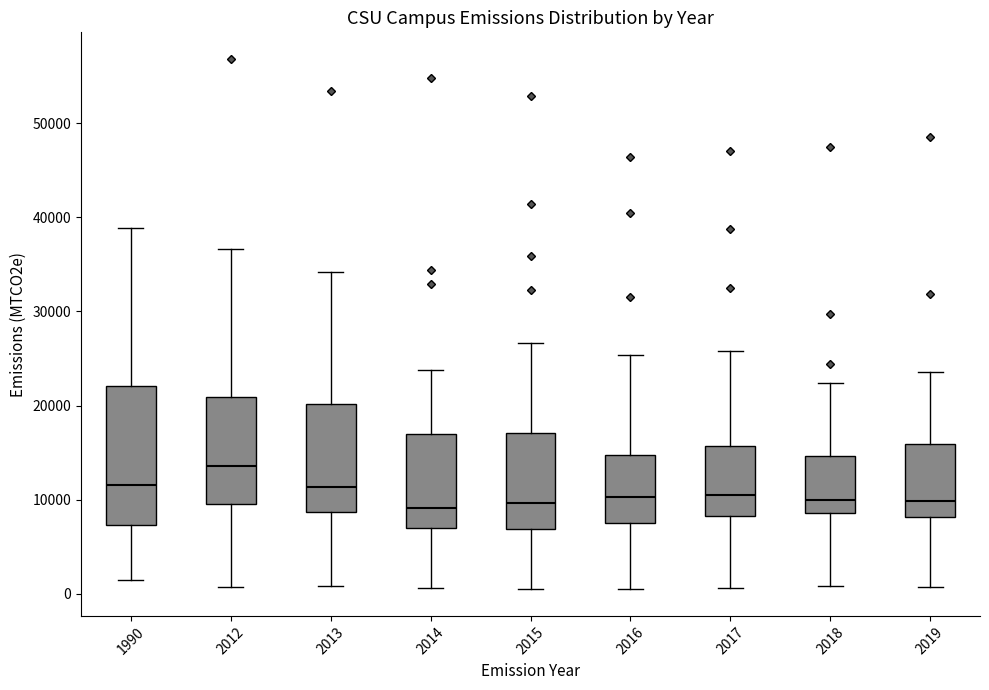

Reading left to right, read every box against the y-axis: the position of its median line, the range the box covers, and the ends of its whiskers. The values are not printed on the chart, so give them approximately, as read against the axis.

1990: median 12000, box 7000 to 22000, whiskers 1000 to 39000
2012: median 14000, box 10000 to 21000, whiskers 1000 to 37000
2013: median 11000, box 9000 to 20000, whiskers 1000 to 34000
2014: median 9000, box 7000 to 17000, whiskers 1000 to 24000
2015: median 10000, box 7000 to 17000, whiskers 1000 to 27000
2016: median 10000, box 8000 to 15000, whiskers 0 to 25000
2017: median 11000, box 8000 to 16000, whiskers 1000 to 26000
2018: median 10000, box 9000 to 15000, whiskers 1000 to 22000
2019: median 10000, box 8000 to 16000, whiskers 1000 to 24000